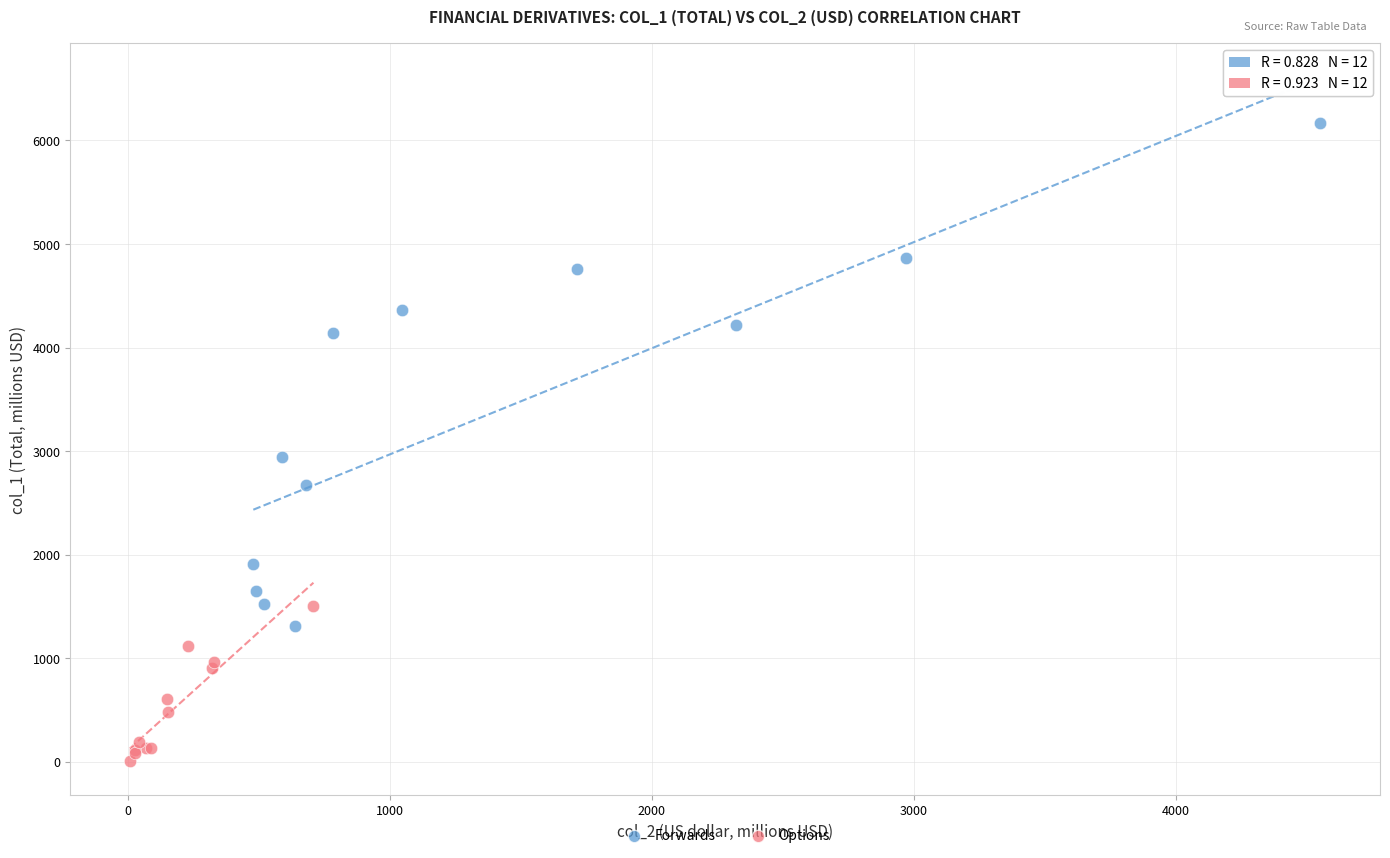

Which series reaches the minimum Y coordinate?

Options